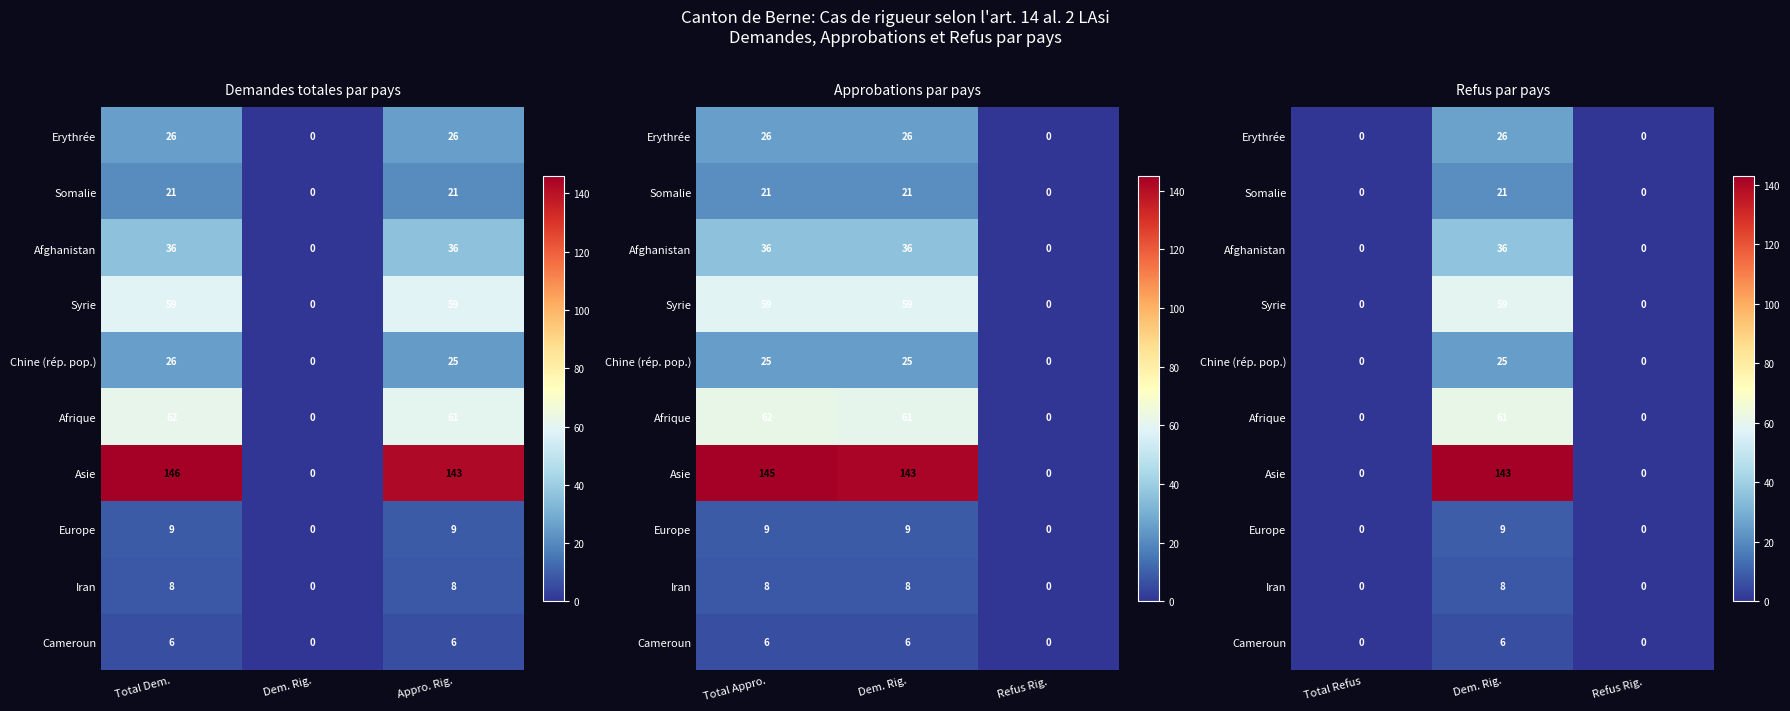

List the series in order of their peak value, lowest first.

Cameroun, Iran, Europe, Somalie, Chine (rép. pop.), Erythrée, Afghanistan, Syrie, Afrique, Asie